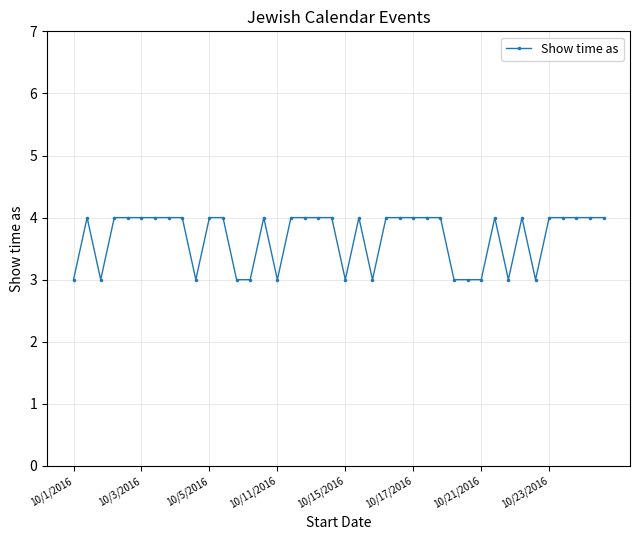

Reading left to right, what are all the values shown in this chart?

3	4	3	4	4	4	4	4	4	3	4	4	3	3	4	3	4	4	4	4	3	4	3	4	4	4	4	4	3	3	3	4	3	4	3	4	4	4	4	4